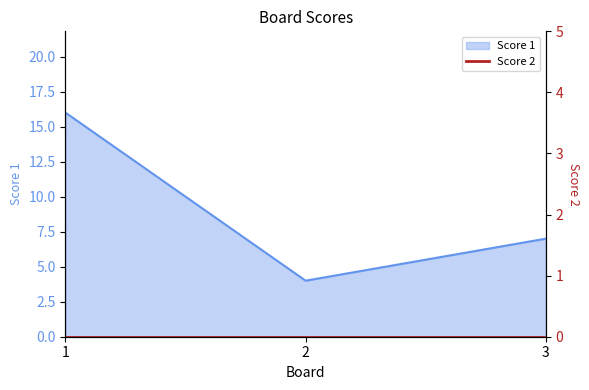

What is the value of the 2nd point from the left?

4